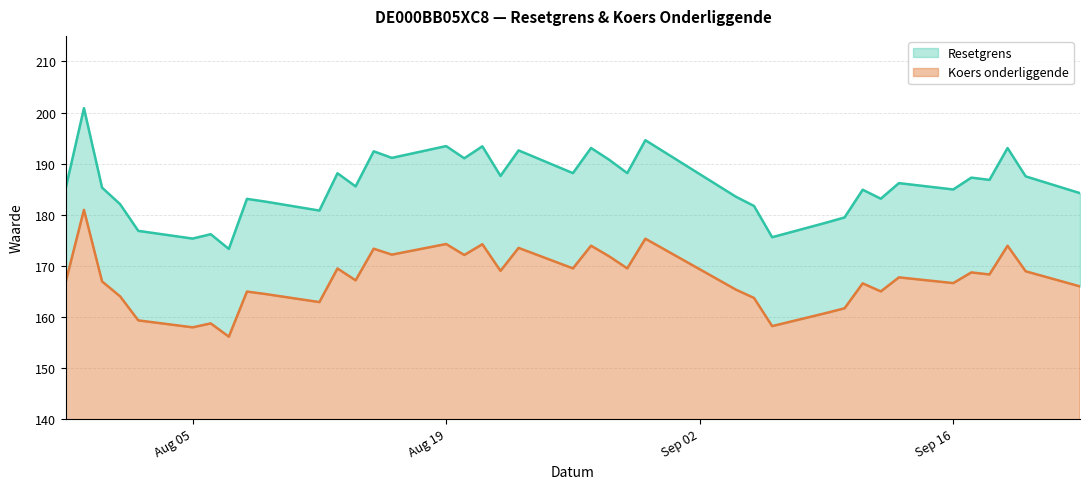

What is the lowest value of the Resetgrens series?

173.3